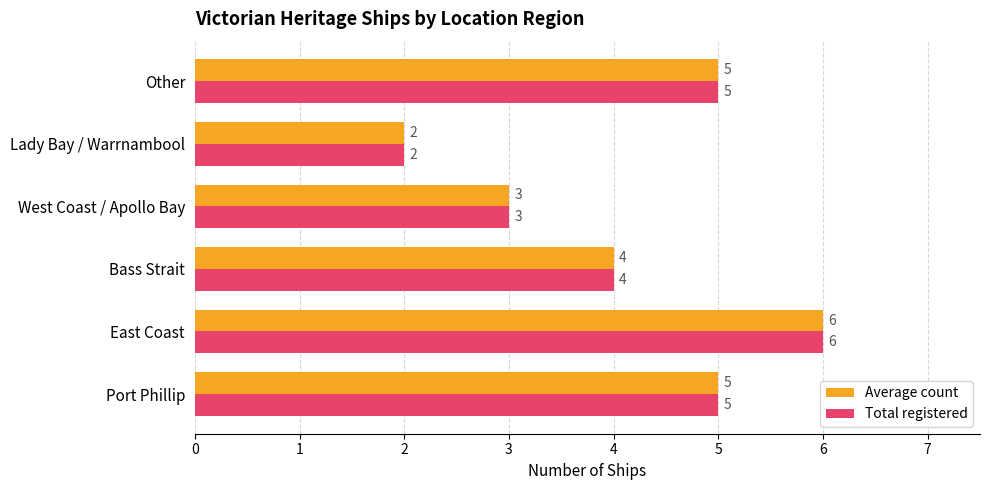

Which category has the lowest value in the Total registered series?

Lady Bay / Warrnambool